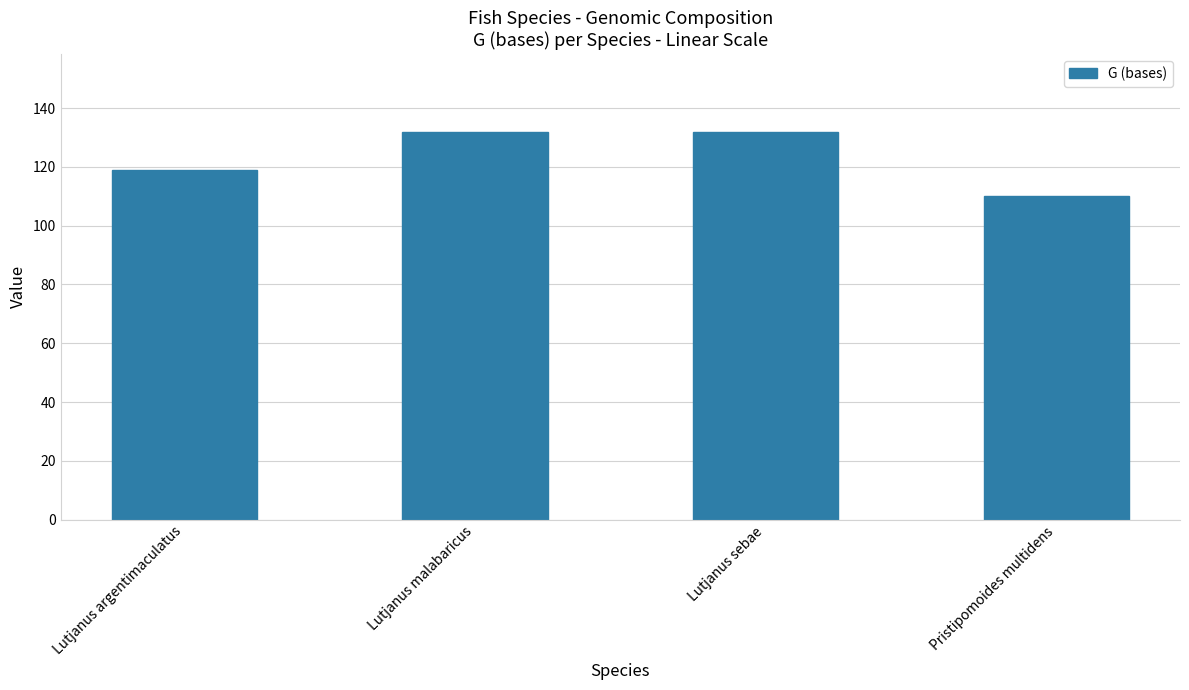

At which category does the chart reach its minimum across all series?

Pristipomoides multidens